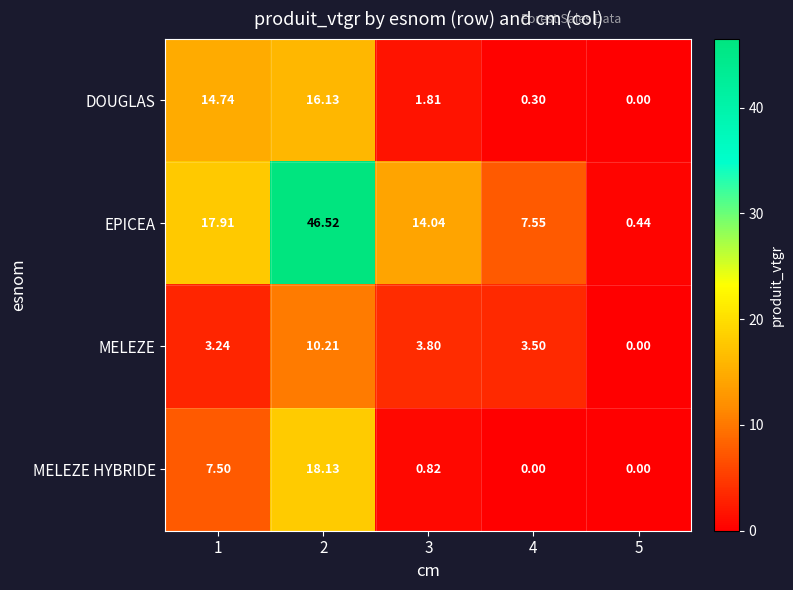

Which series changed the most between 4 and 5?

EPICEA